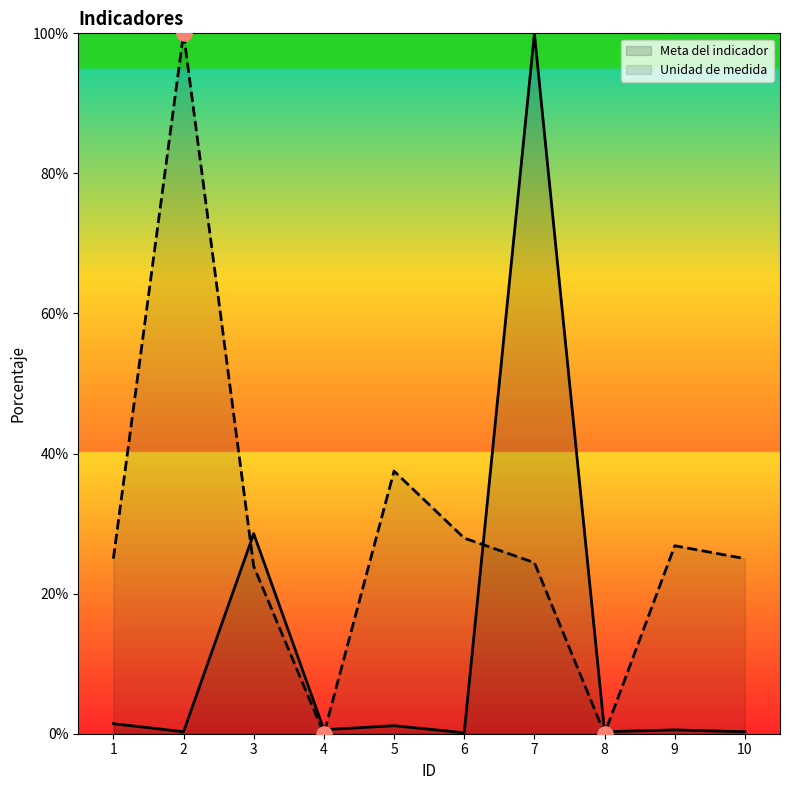

Which series has the widest spread of Y values?

Unidad de medida